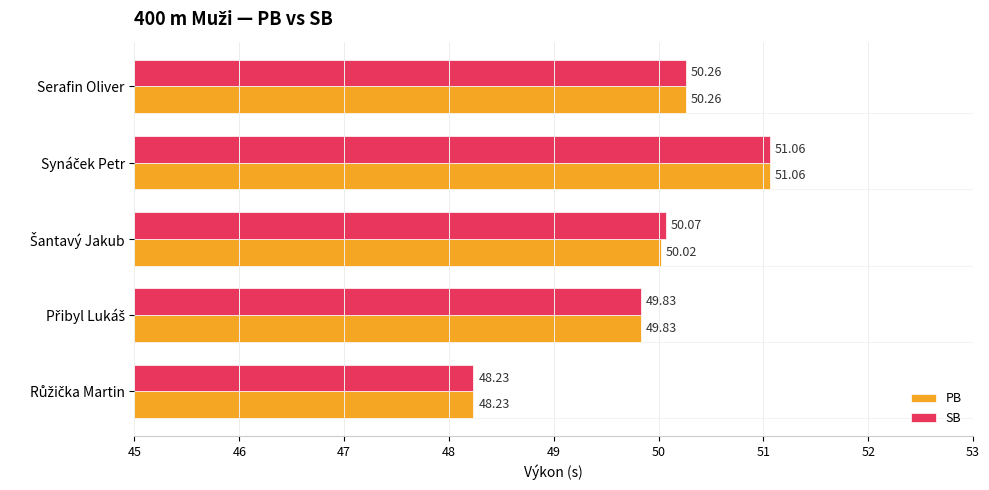

At how many categories does at least one series exceed 49?

4